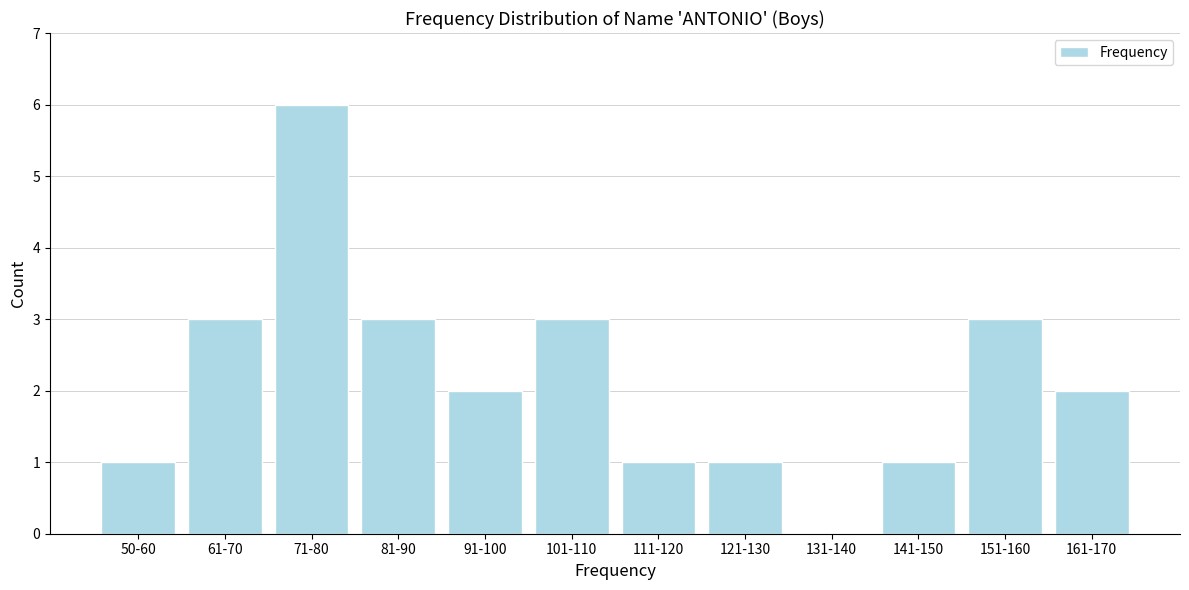

Reading left to right, list all the values displayed in this chart.

50-60=1	61-70=3	71-80=6	81-90=3	91-100=2	101-110=3	111-120=1	121-130=1	131-140=0	141-150=1	151-160=3	161-170=2